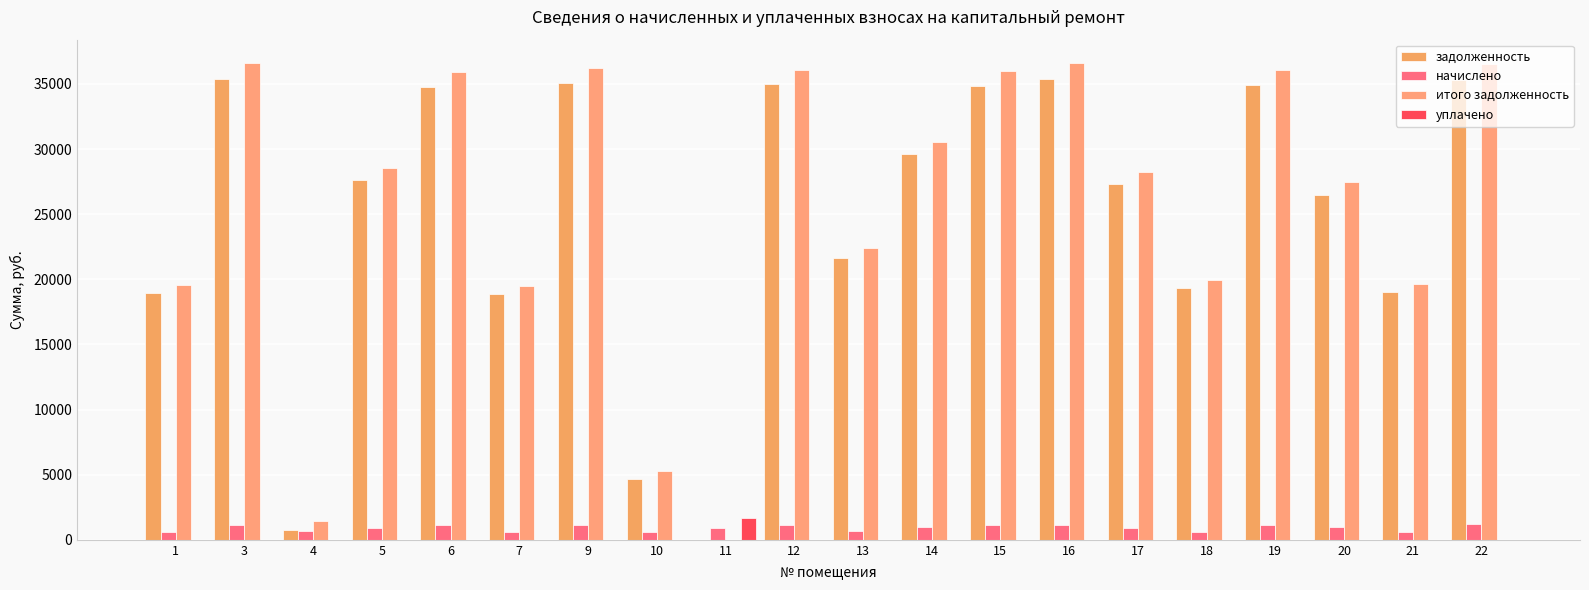

What is the value of the итого задолженность bar at the 4th from the left?

28564.6